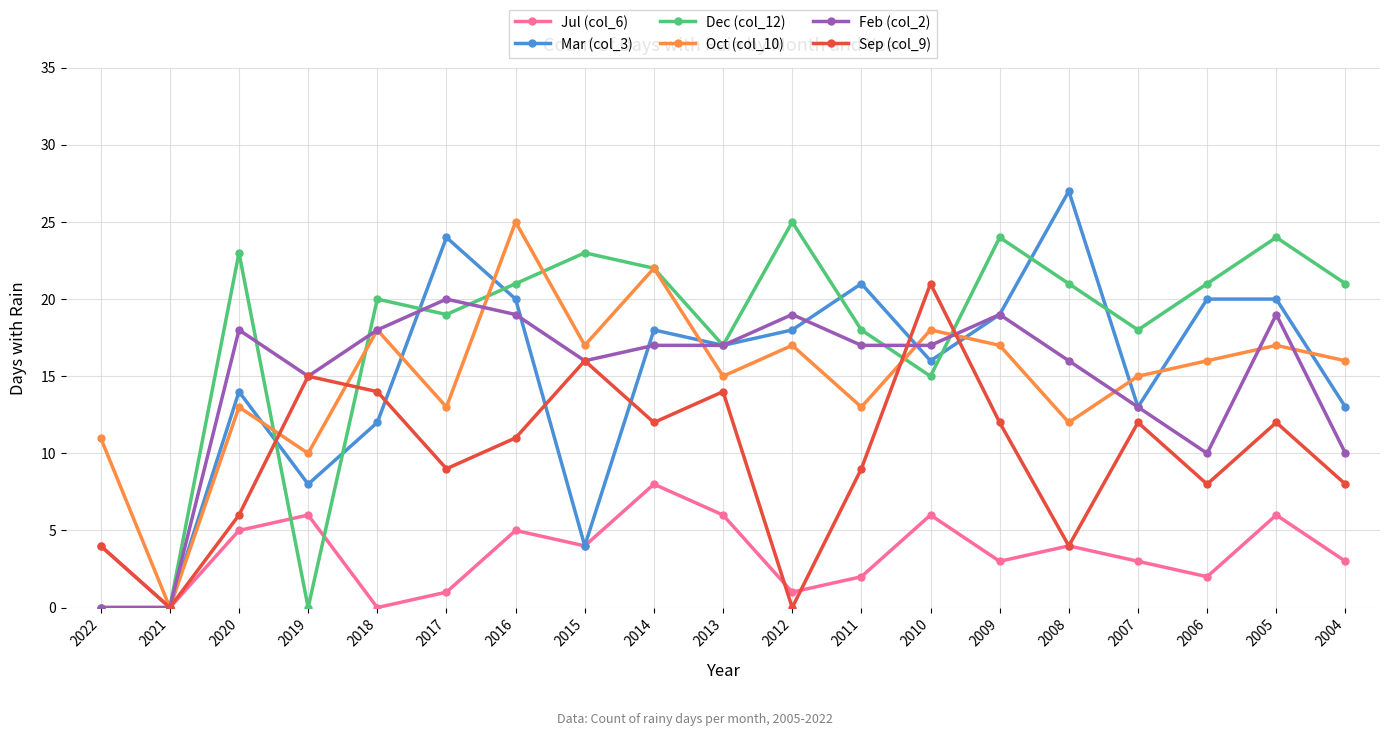

Which series has the largest total across all categories?

Dec (col_12)